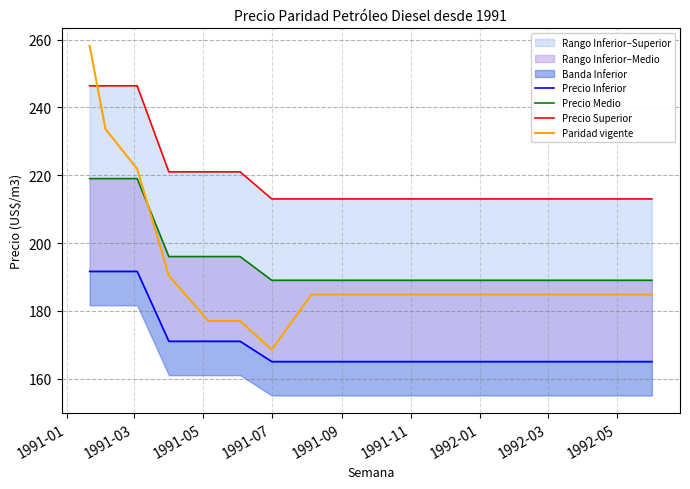

What is the highest value of the Precio Inferior series?

191.6